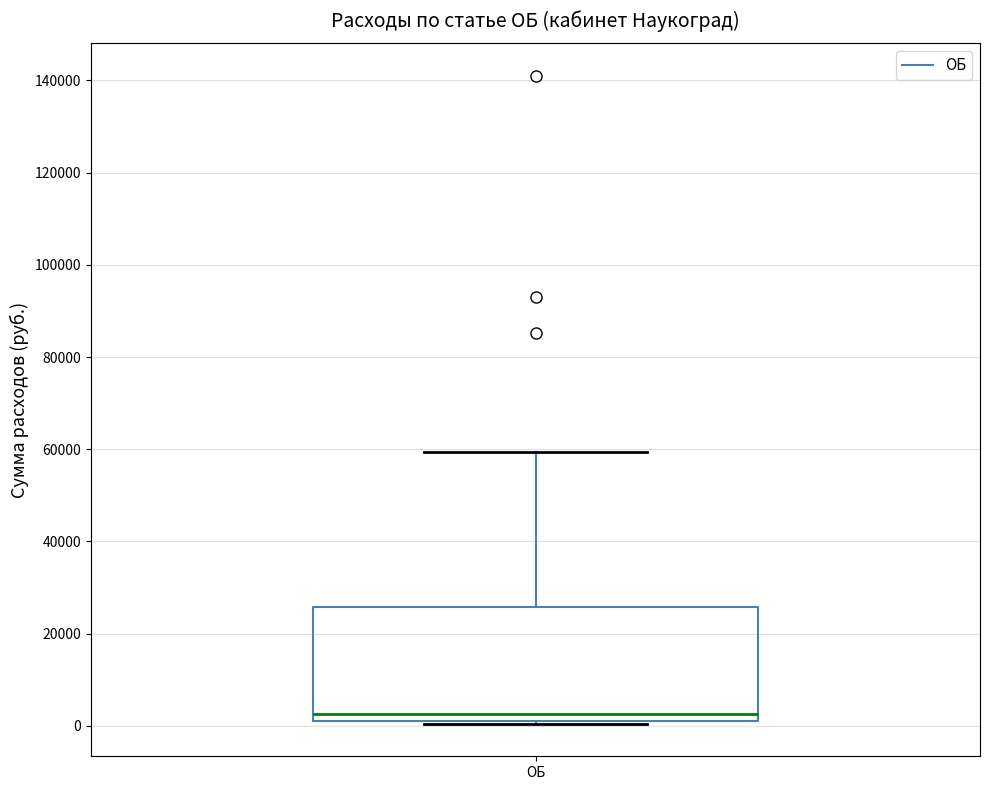

Where does the upper whisker of the box for ОБ end on the y-axis? The values are not printed on the chart, so give them approximately, as read against the axis.

60000